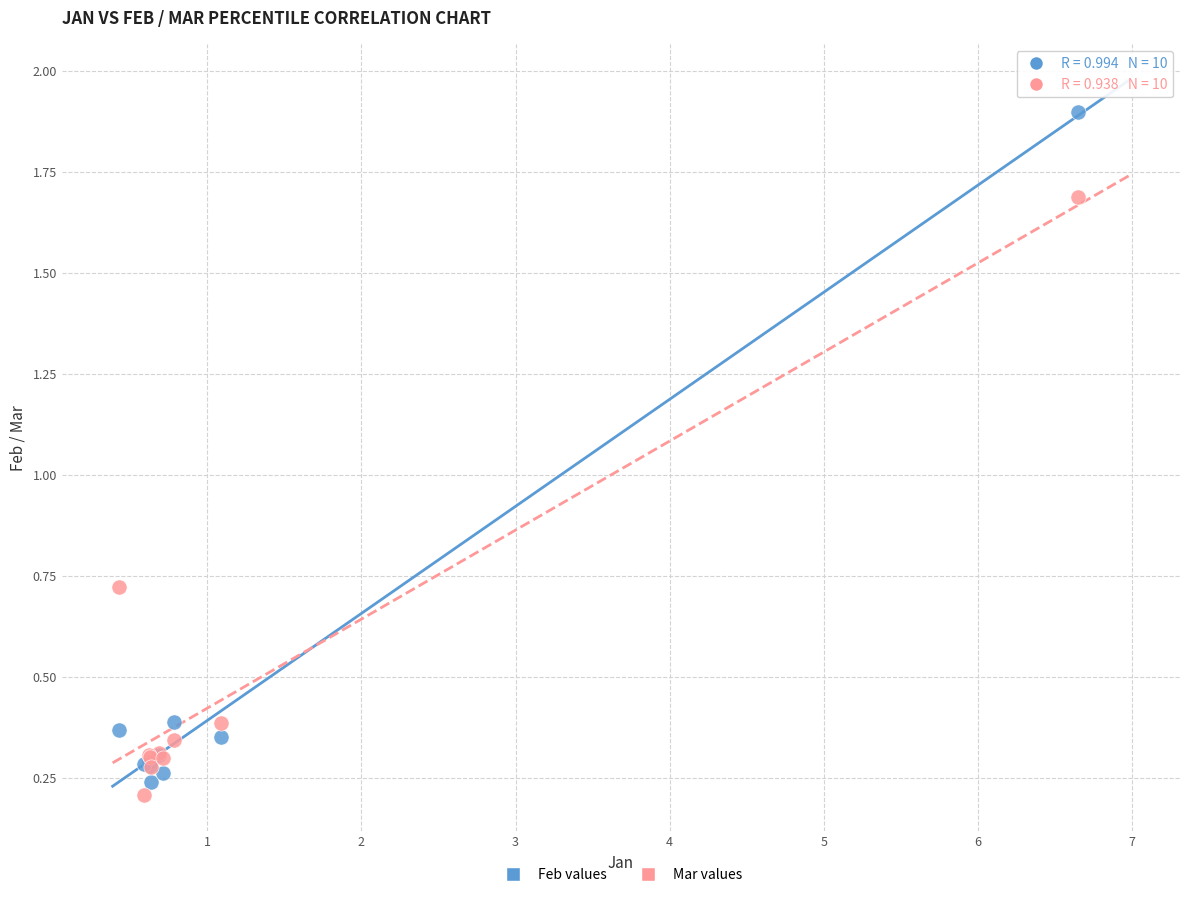

Which series has the largest Y range (max minus min)?

Feb values